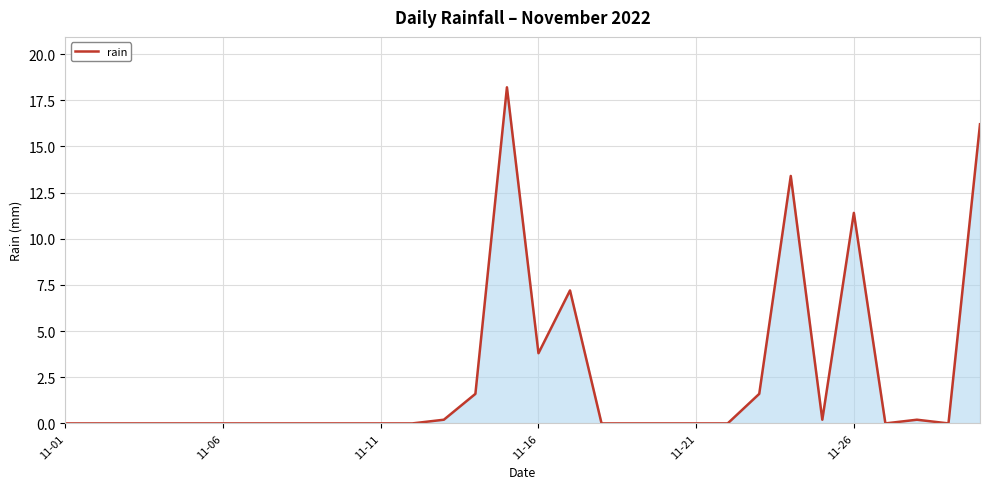

What is the greatest value displayed?

18.2